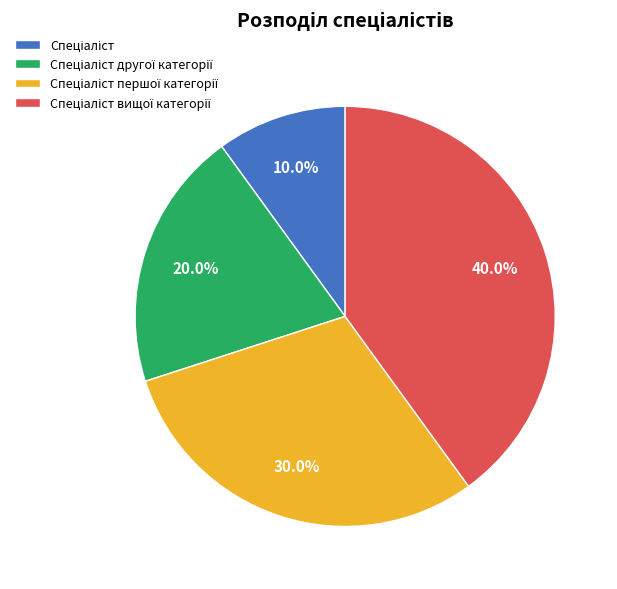

Is there any slice that represents more than half of the pie?

No